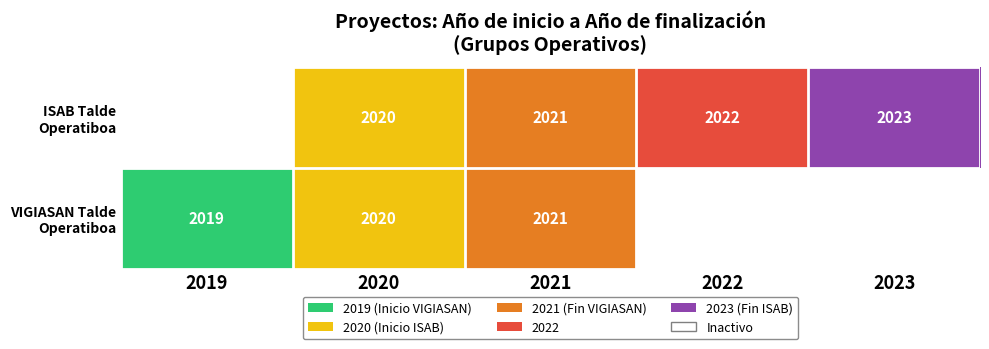

True or false: ISAB Talde Operatiboa has a value of 2023.0 at 2023.

True